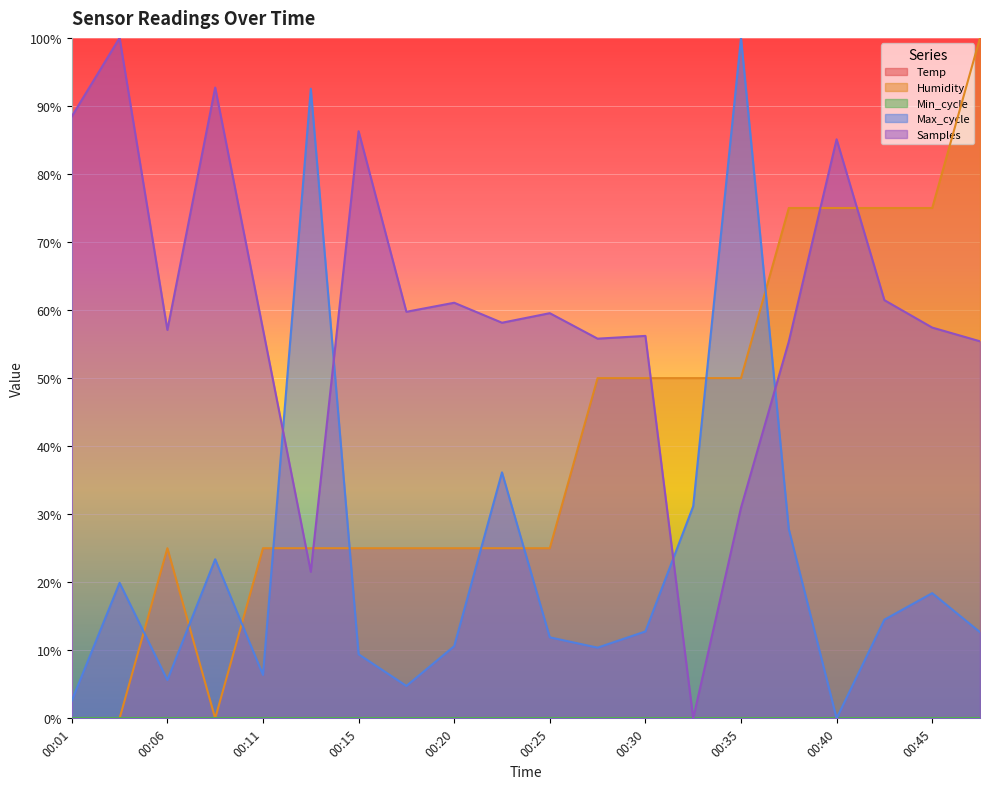

At which category is the sum across all series the highest?

00:35